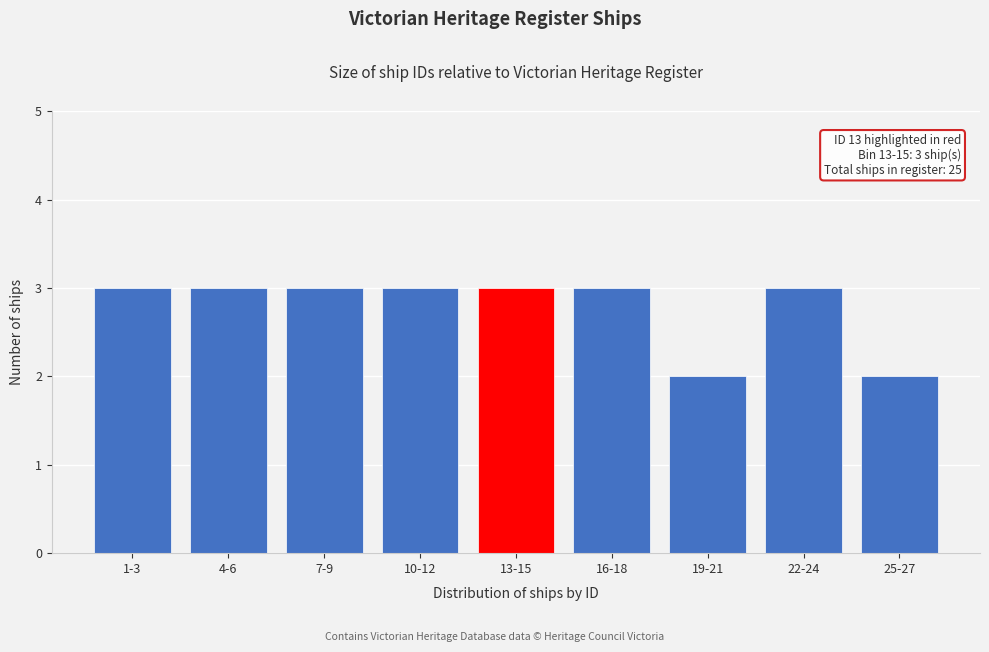

Reading left to right, extract all data points from this chart.

1-3=3	4-6=3	7-9=3	10-12=3	13-15=3	16-18=3	19-21=2	22-24=3	25-27=2